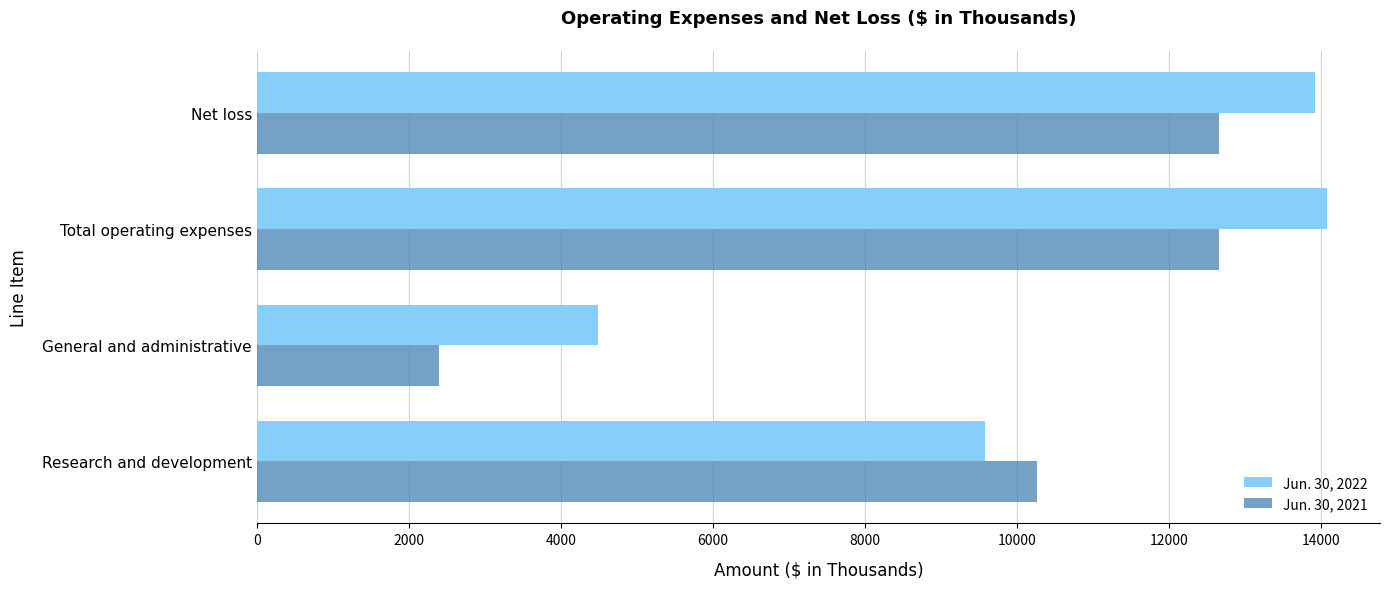

Which series has the largest total across all categories?

Jun. 30, 2022